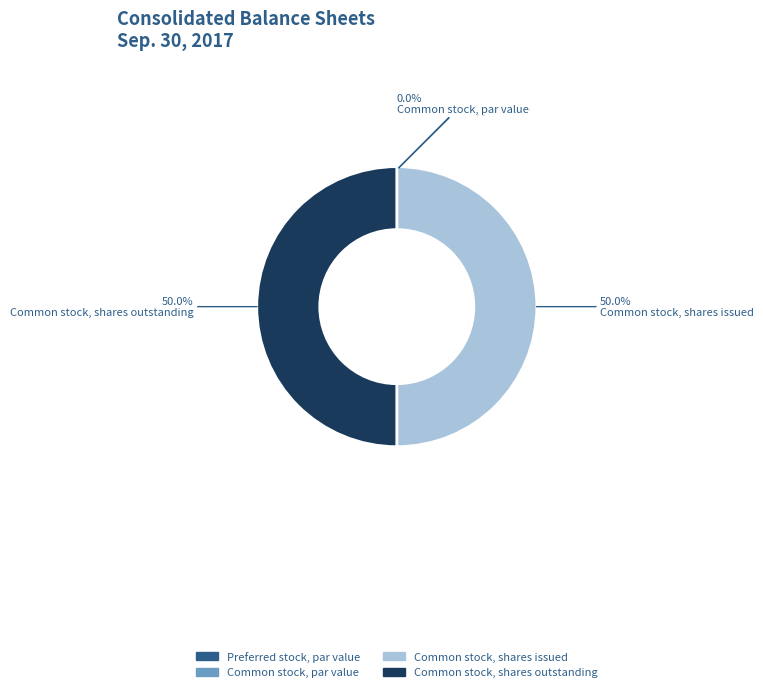

What percentage is NOT represented by Common stock, shares issued?

50.0%